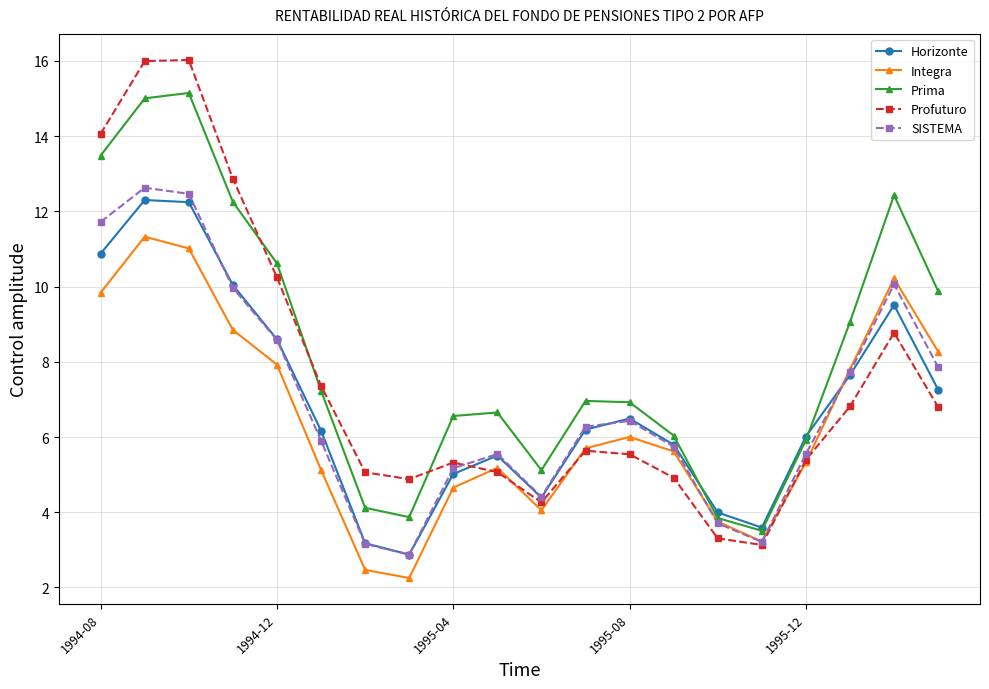

Which series has the largest total across all categories?

Prima